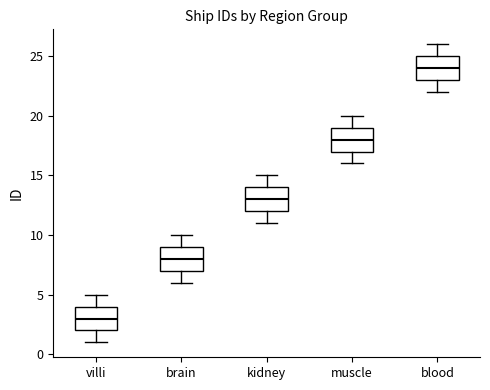

Reading left to right, transcribe this box plot: for each box, give where its median line is, the range the box spans, and where its two whiskers end, as read against the y-axis. The values are not printed on the chart, so give them approximately, as read against the axis.

villi: median 3, box 2 to 4, whiskers 1 to 5
brain: median 8, box 7 to 9, whiskers 6 to 10
kidney: median 13, box 12 to 14, whiskers 11 to 15
muscle: median 18, box 17 to 19, whiskers 16 to 20
blood: median 24, box 23 to 25, whiskers 22 to 26